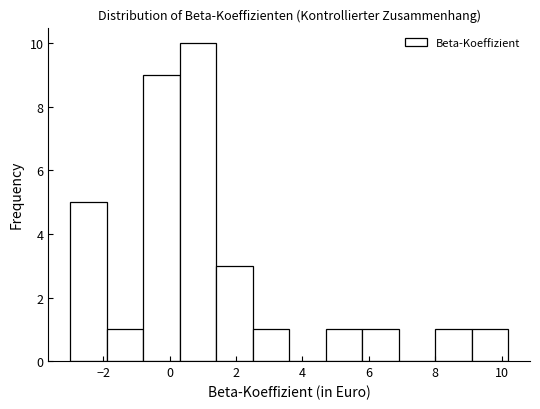

Reading left to right, transcribe this chart: for each bar, give the range it covers on the x-axis and its height. Neither the bar edges nor the heights are printed on the chart, so give them approximately, as read against the axes.

-3.0 to -1.8: 5
-1.8 to -0.8: 1
-0.8 to 0.4: 9
0.4 to 1.4: 10
1.4 to 2.6: 3
2.6 to 3.6: 1
3.6 to 4.6: 0
4.6 to 5.8: 1
5.8 to 6.8: 1
6.8 to 8.0: 0
8.0 to 9.0: 1
9.0 to 10.2: 1